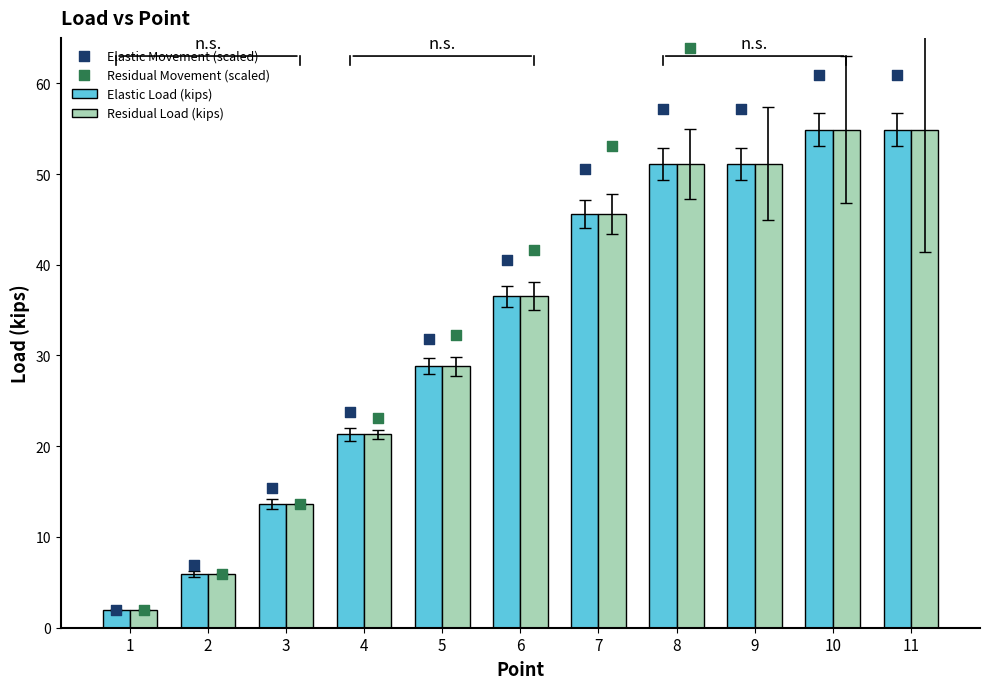

Is the value of Elastic Movement (scaled) at 11 greater than the value of Residual Movement (scaled) at 8?

No